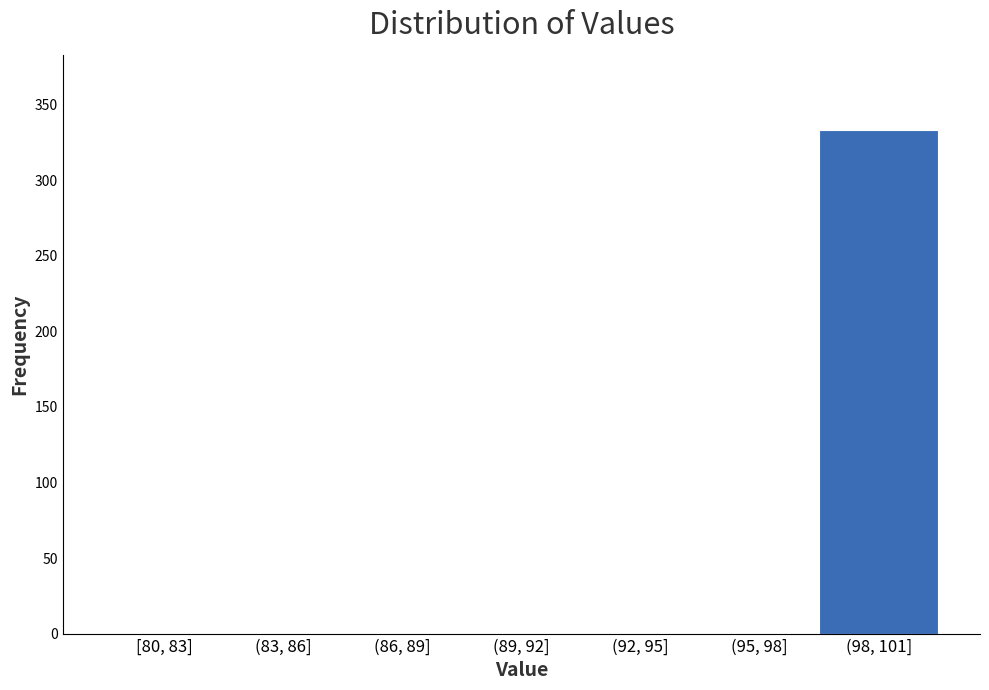

Reading right to left, list all the values displayed in this chart.

(98, 101]=333	(95, 98]=0	(92, 95]=0	(89, 92]=0	(86, 89]=0	(83, 86]=0	[80, 83]=0